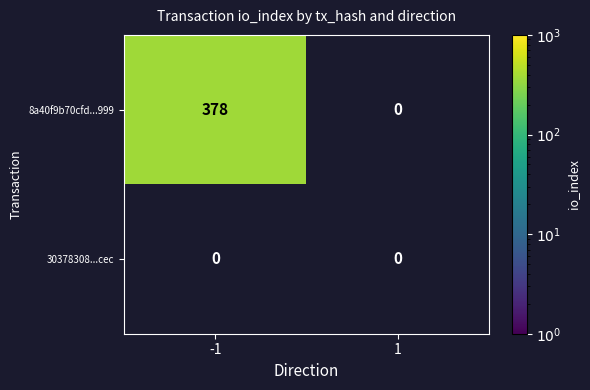

List the series in order of their peak value, highest first.

8a40f9b70cfd...999, 30378308...cec